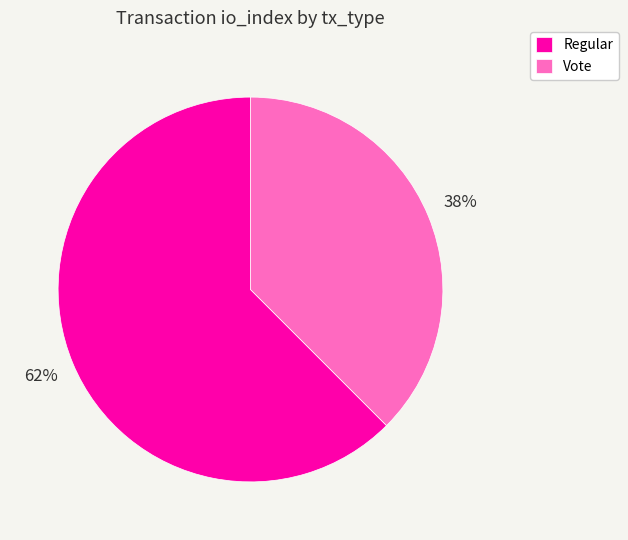

Combined, do Vote and Regular account for over 50%?

Yes